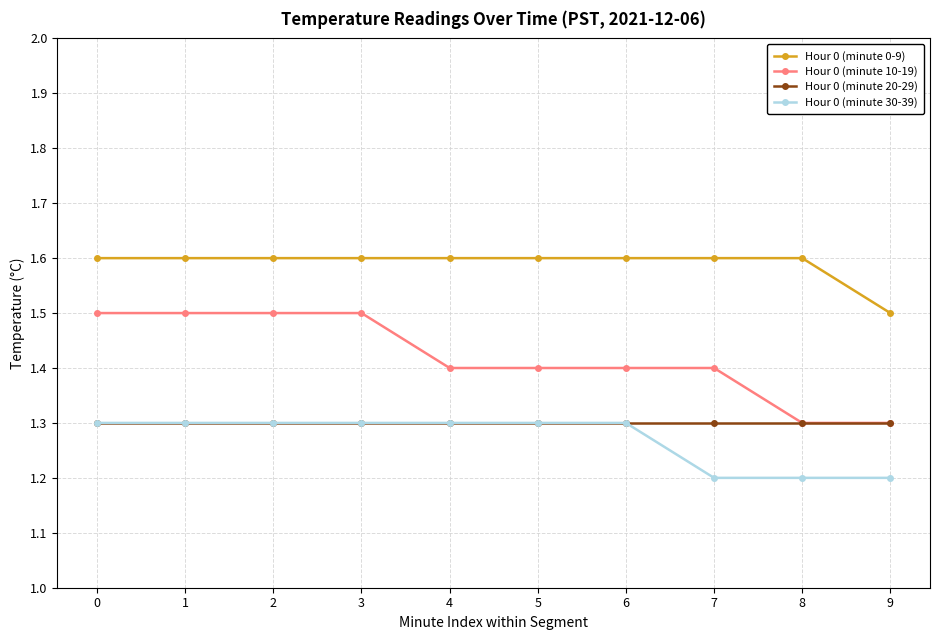

What is the value of the Hour 0 (minute 20-29) point at the 9th from the left?

1.3